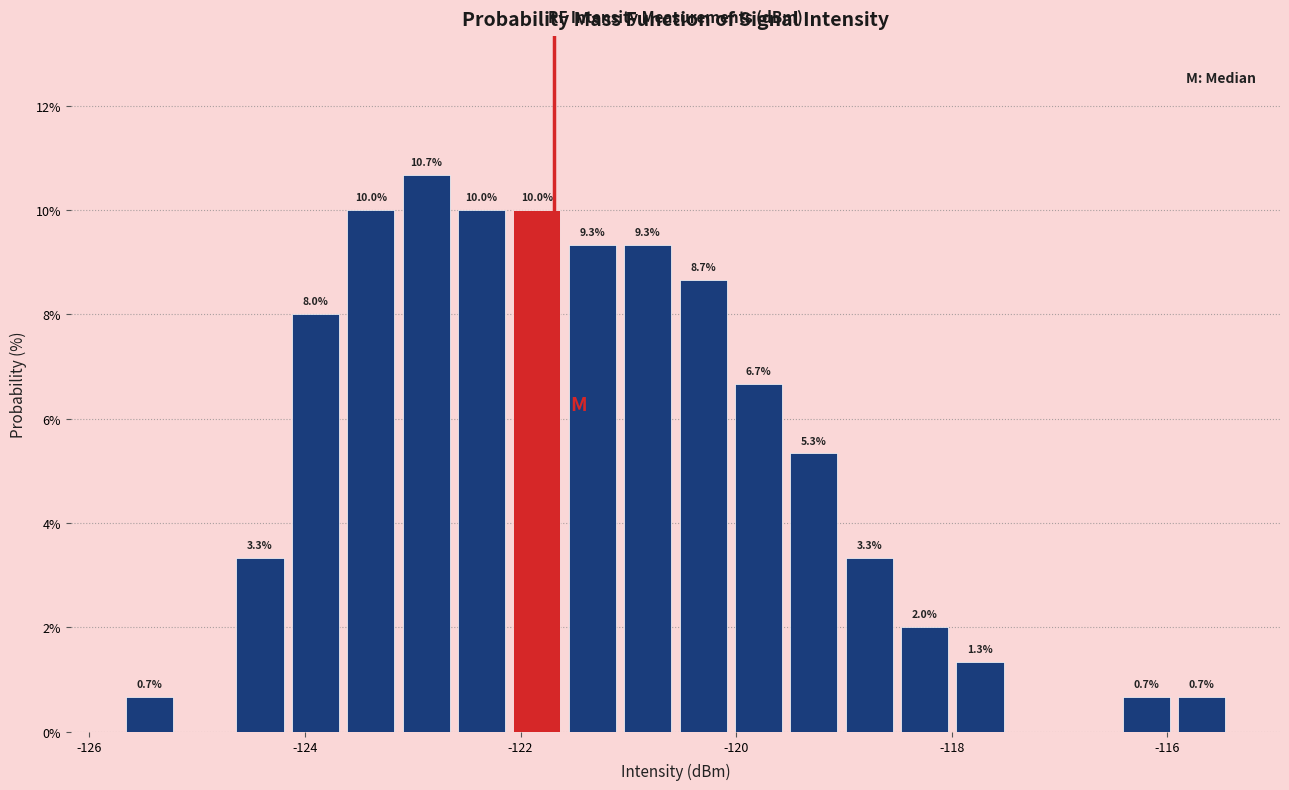

Around what value on the x-axis is the tallest bar? Give the approximate position of its centre, as read against the axis.

-122.8